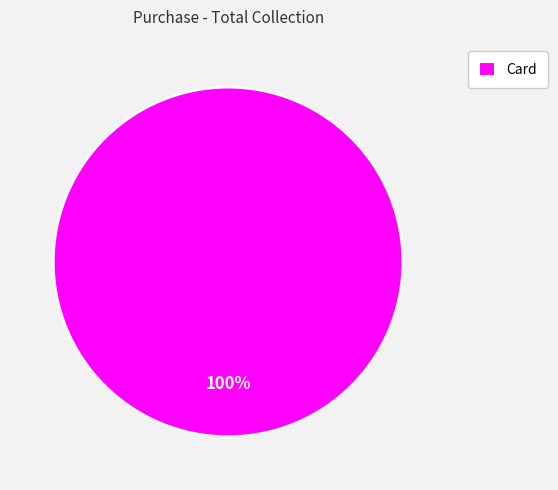

Rank the categories by value from highest to lowest.

Card